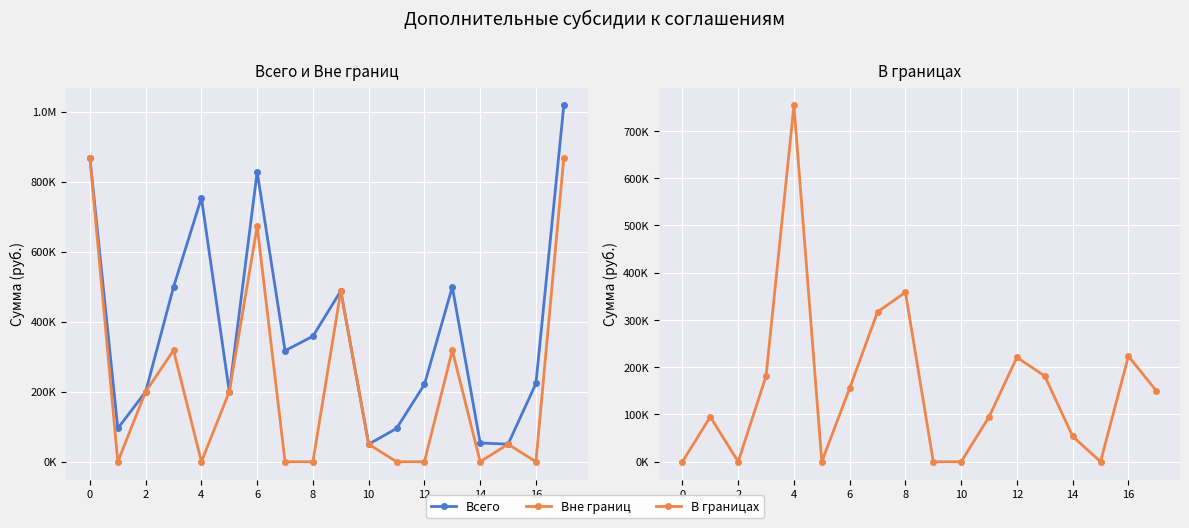

List the series in order of their overall mean, lowest first.

В границах, Вне границ, Всего